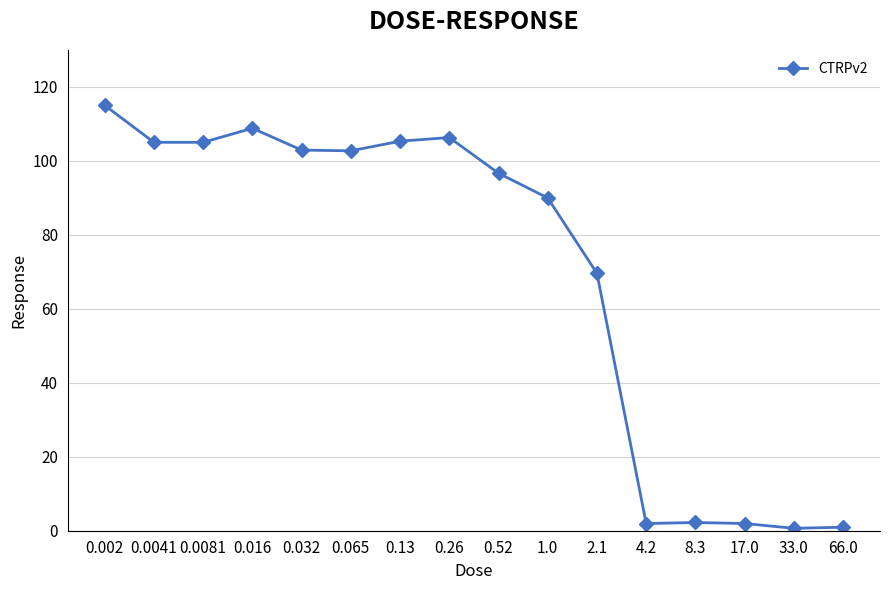

Is it true that the value at 4.2 is 1.9?

True